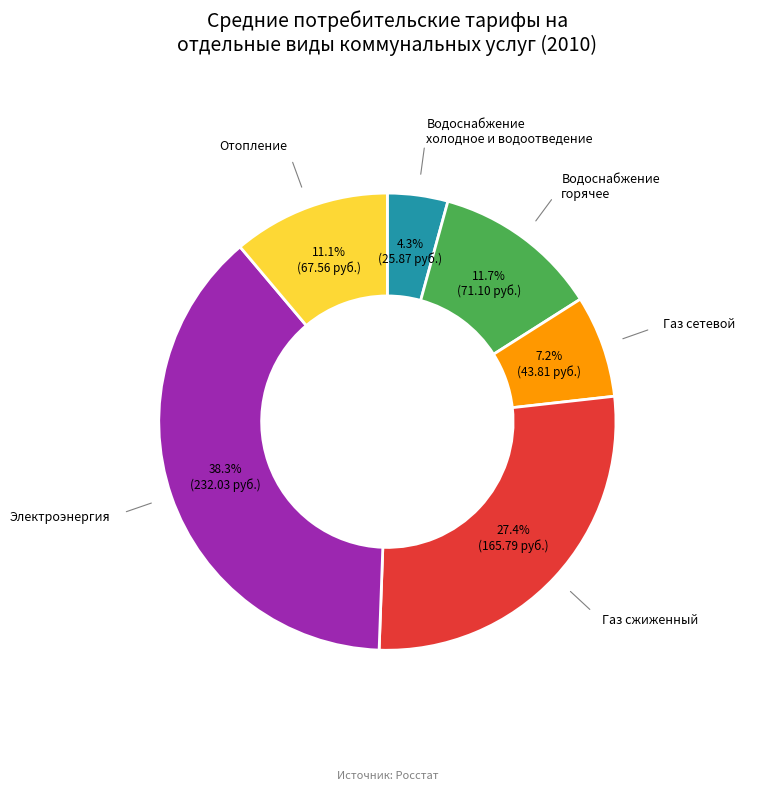

Is there any slice that represents more than half of the pie?

No